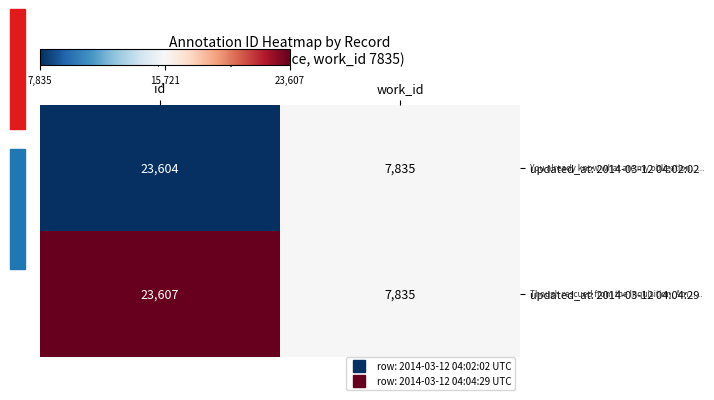

How many series are shown in this chart?

2